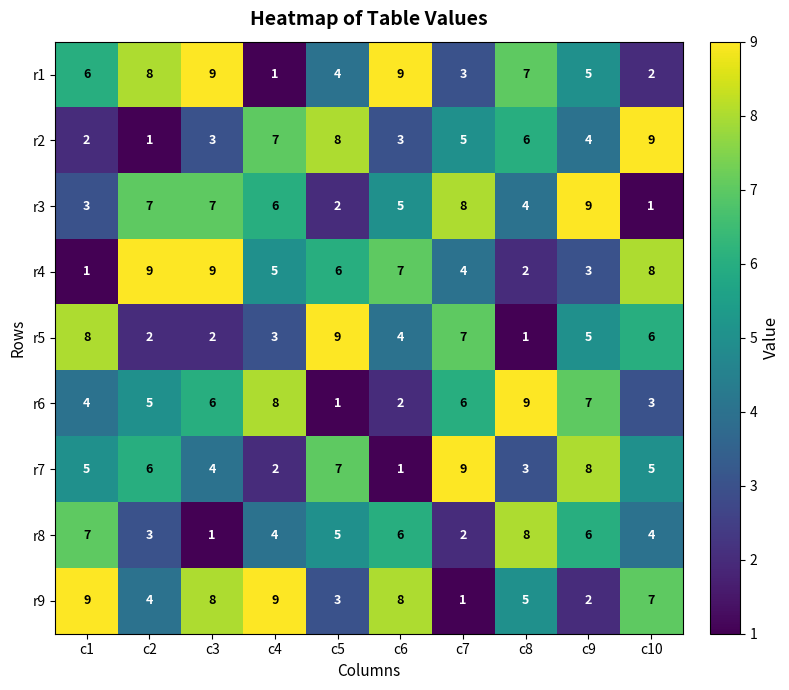

The r7 series shows 4 at c3. True or false?

True